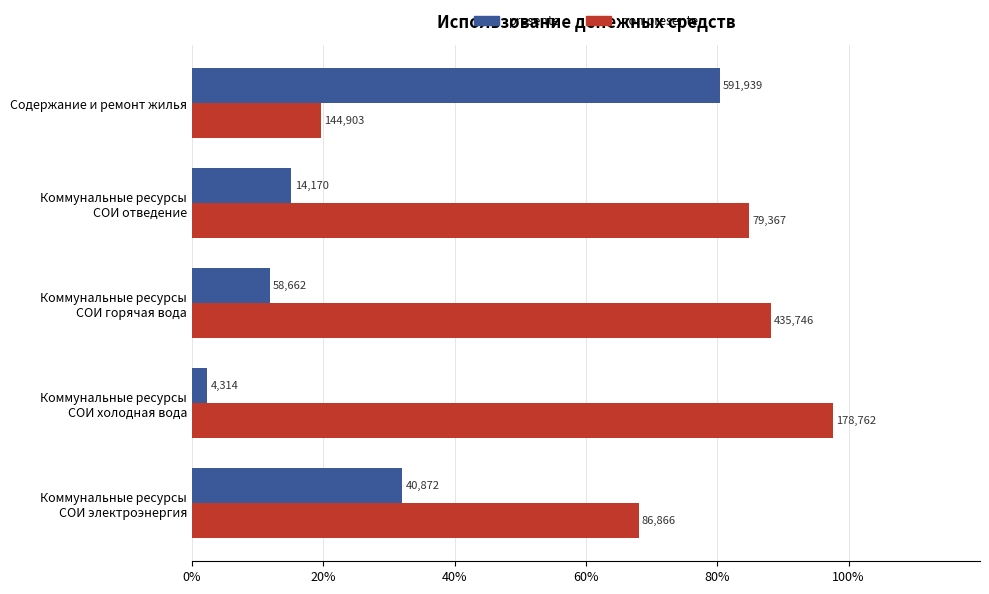

How many values in the presente series are below 15?

2